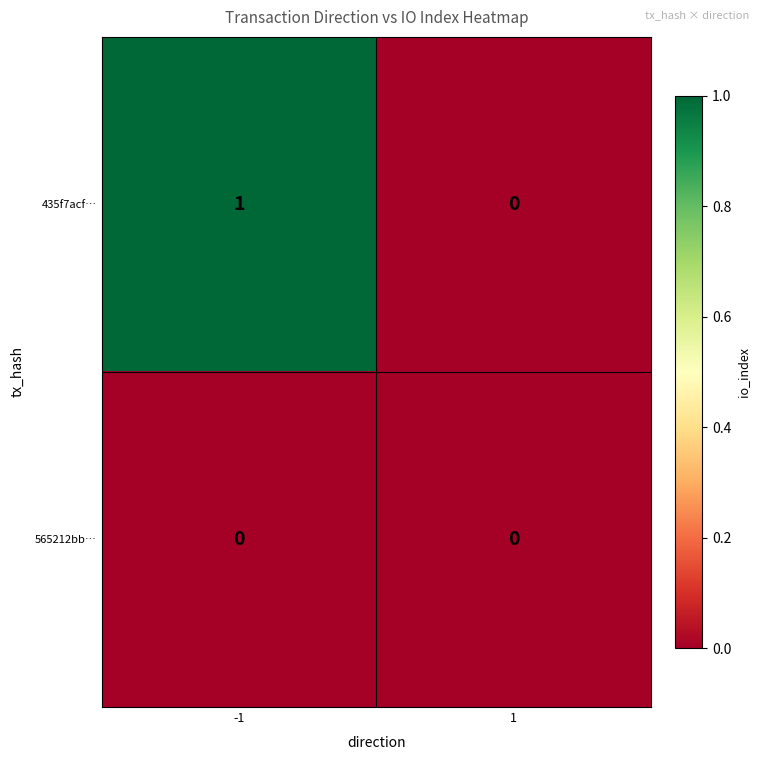

Which series has the largest total across all categories?

435f7acf…